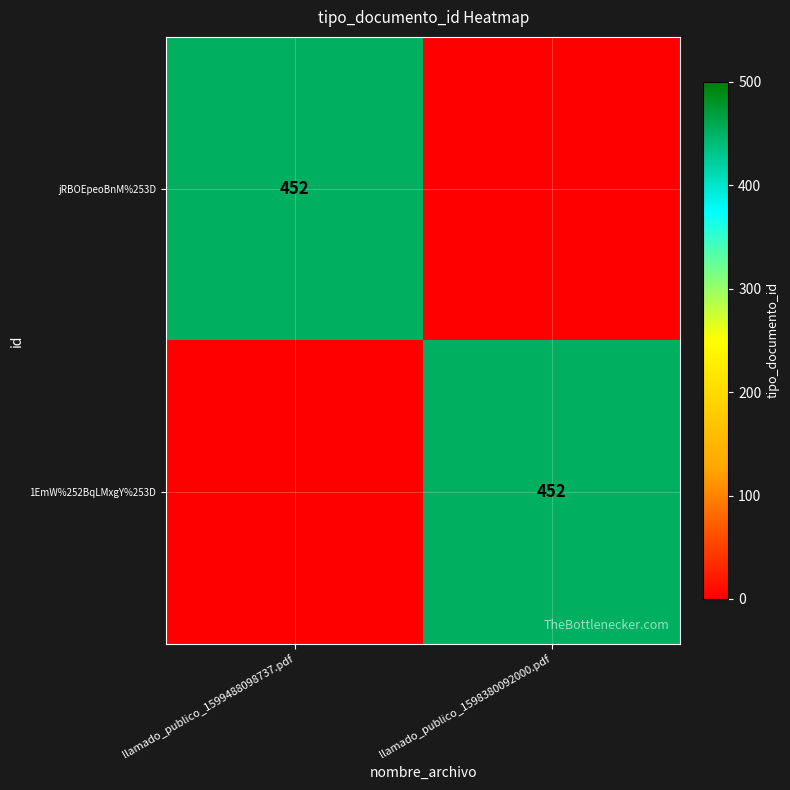

True or false: jRBOEpeoBnM%253D has a value of 775 at llamado_publico_1599488098737.pdf.

False